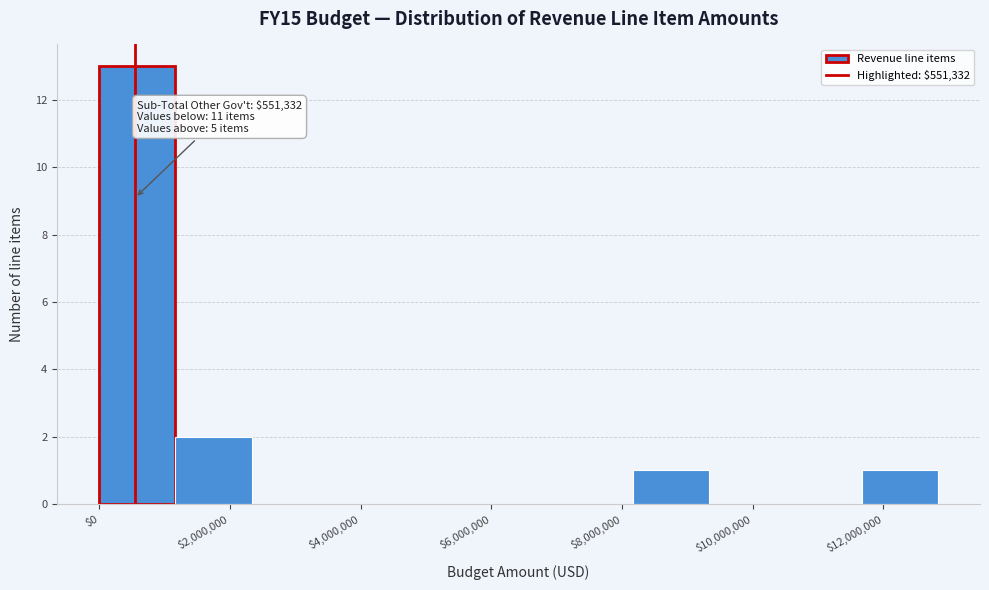

Which range on the x-axis has the tallest bar?

0 to 1200000